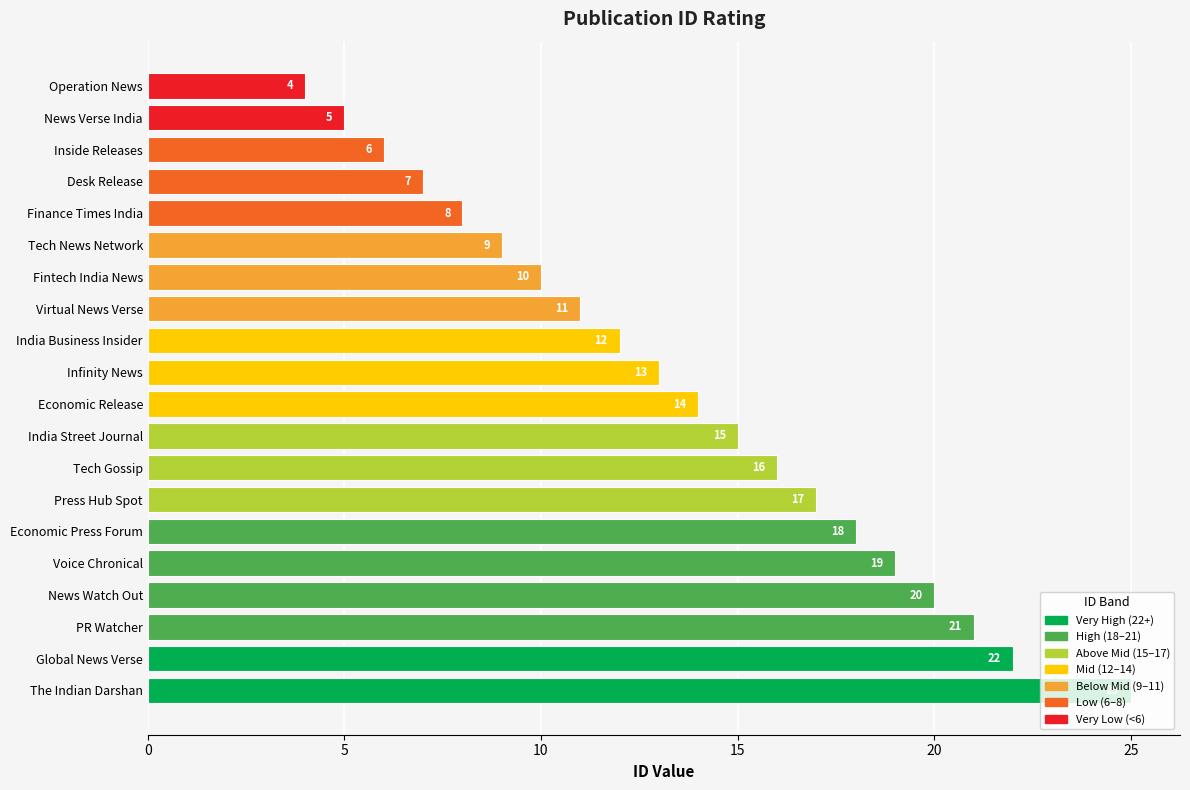

Does the chart contain any negative values?

No